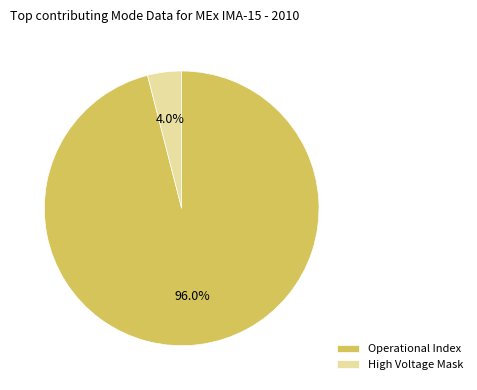

Approximately how many times larger is the value at Operational Index compared to High Voltage Mask?

24.0